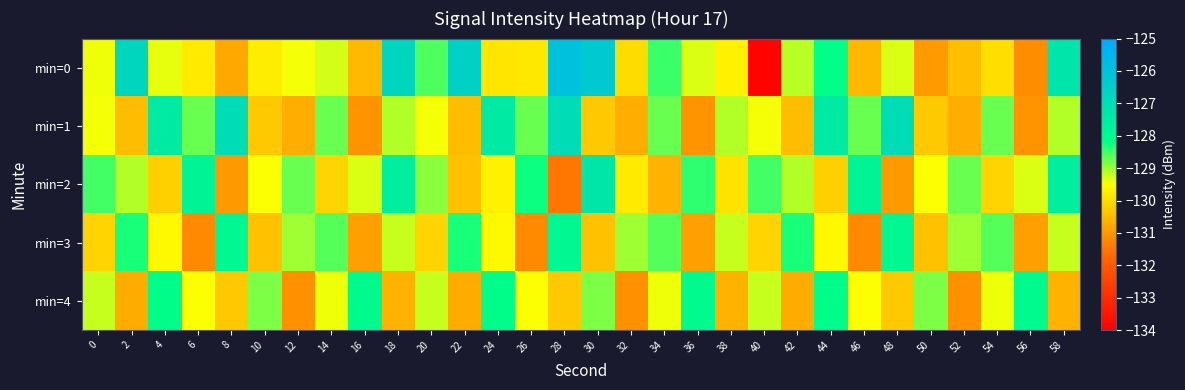

Between 6 and 38, which is larger?

38